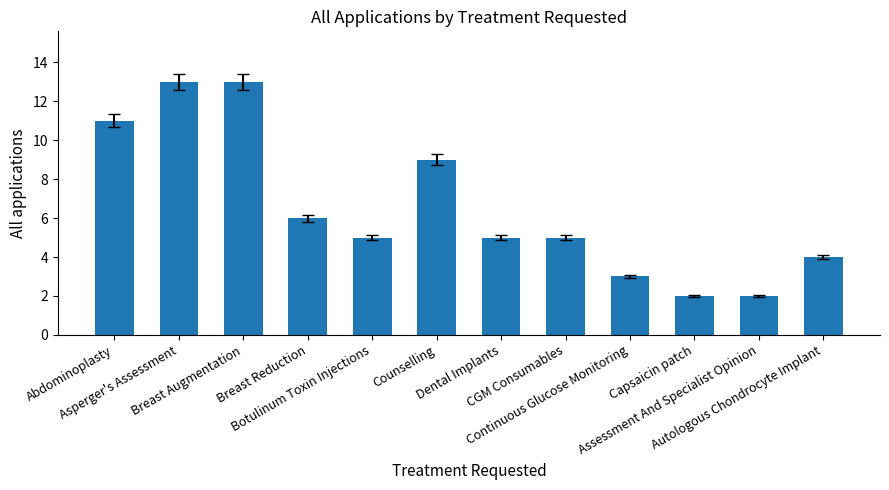

What is the difference between the maximum and minimum values?

11